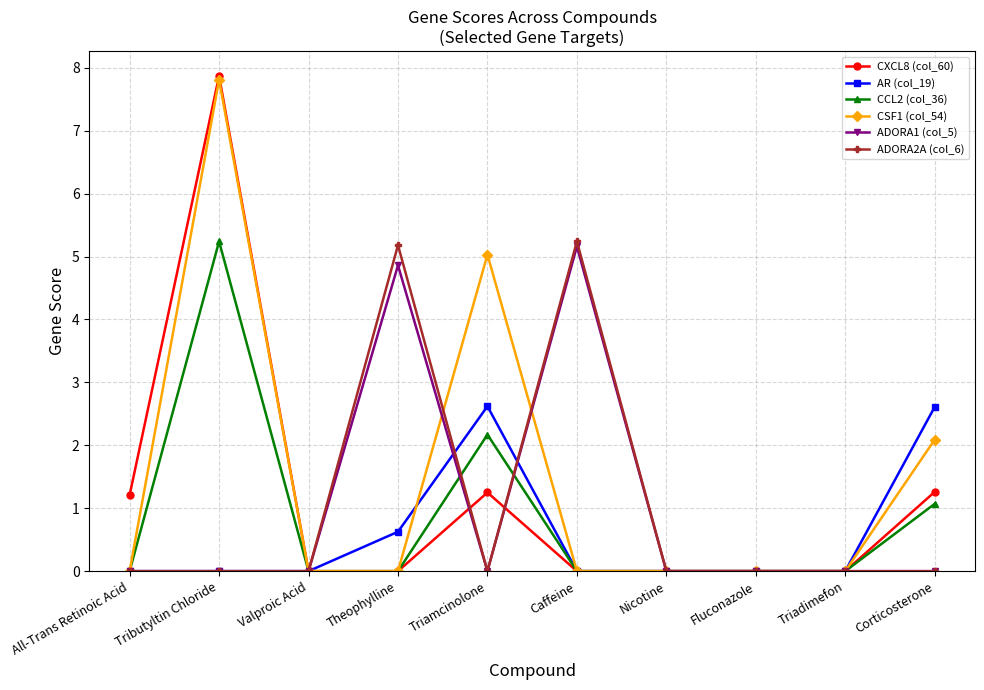

Does the chart display data point markers on the line(s)?

Yes